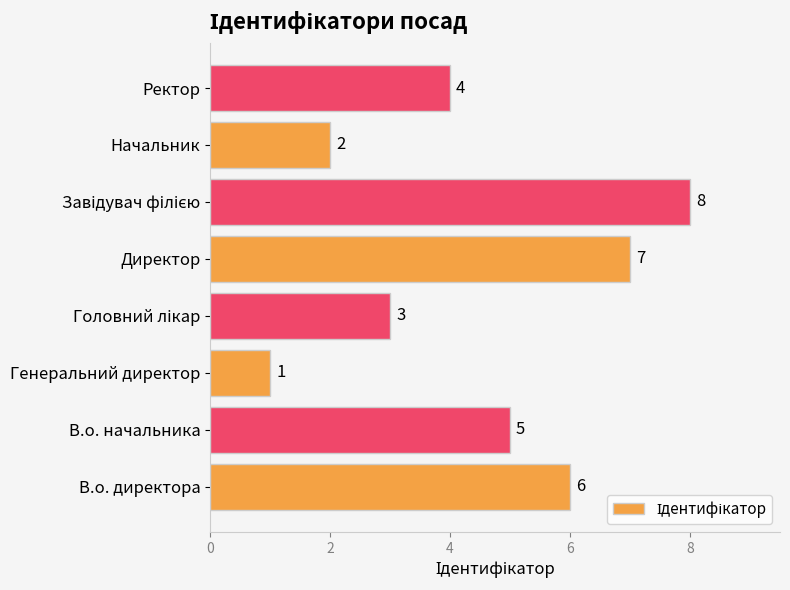

How many values are between 3 and 7?

5